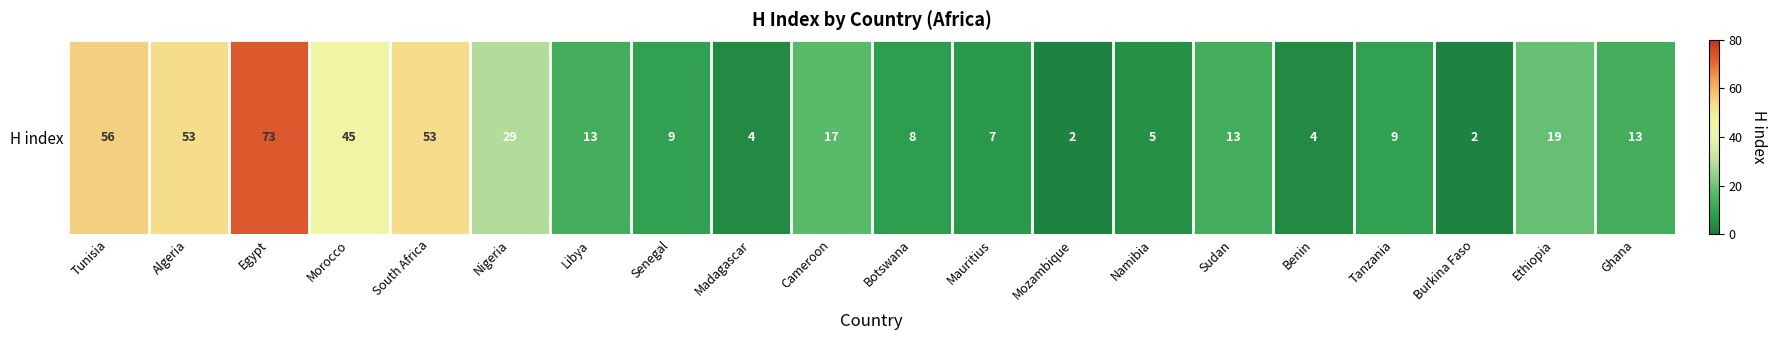

What is the sum of all values?

434